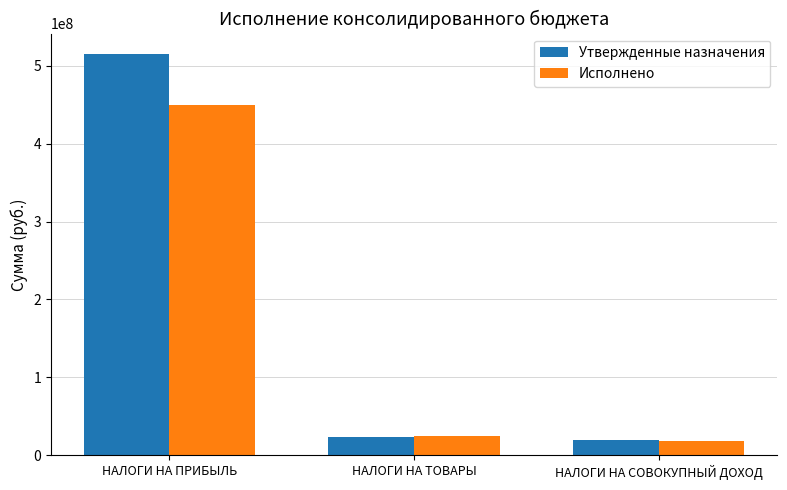

What is the approximate value of Исполнено at НАЛОГИ НА ПРИБЫЛЬ?

449148658.0